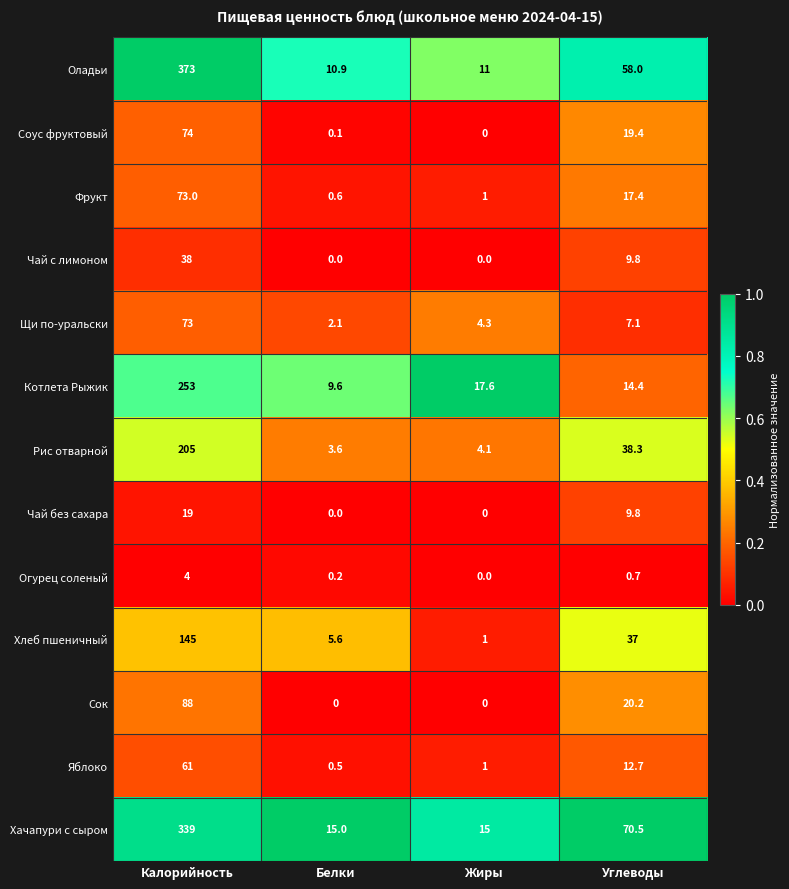

Rank the categories by Щи по-уральски value from highest to lowest.

Калорийность, Углеводы, Жиры, Белки